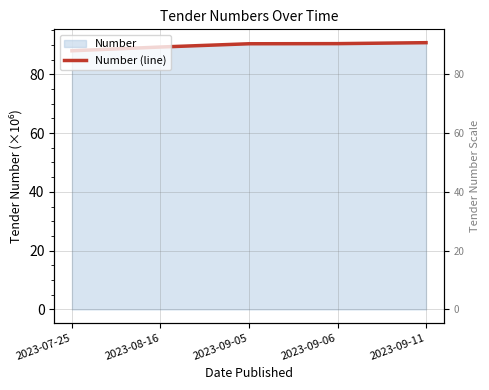

What is the difference between the maximum and minimum values?

2.8